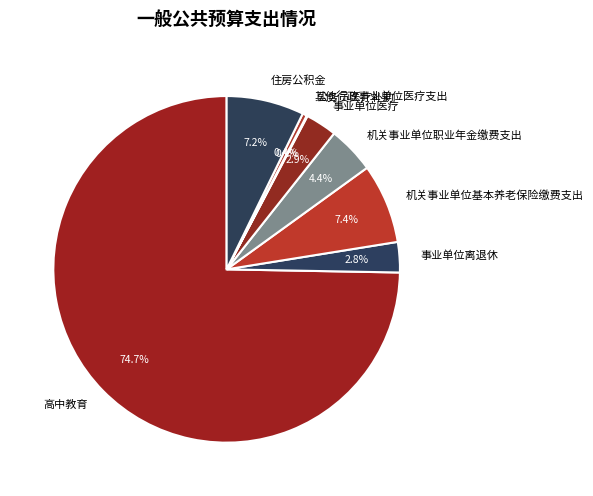

Which slice is the largest?

高中教育